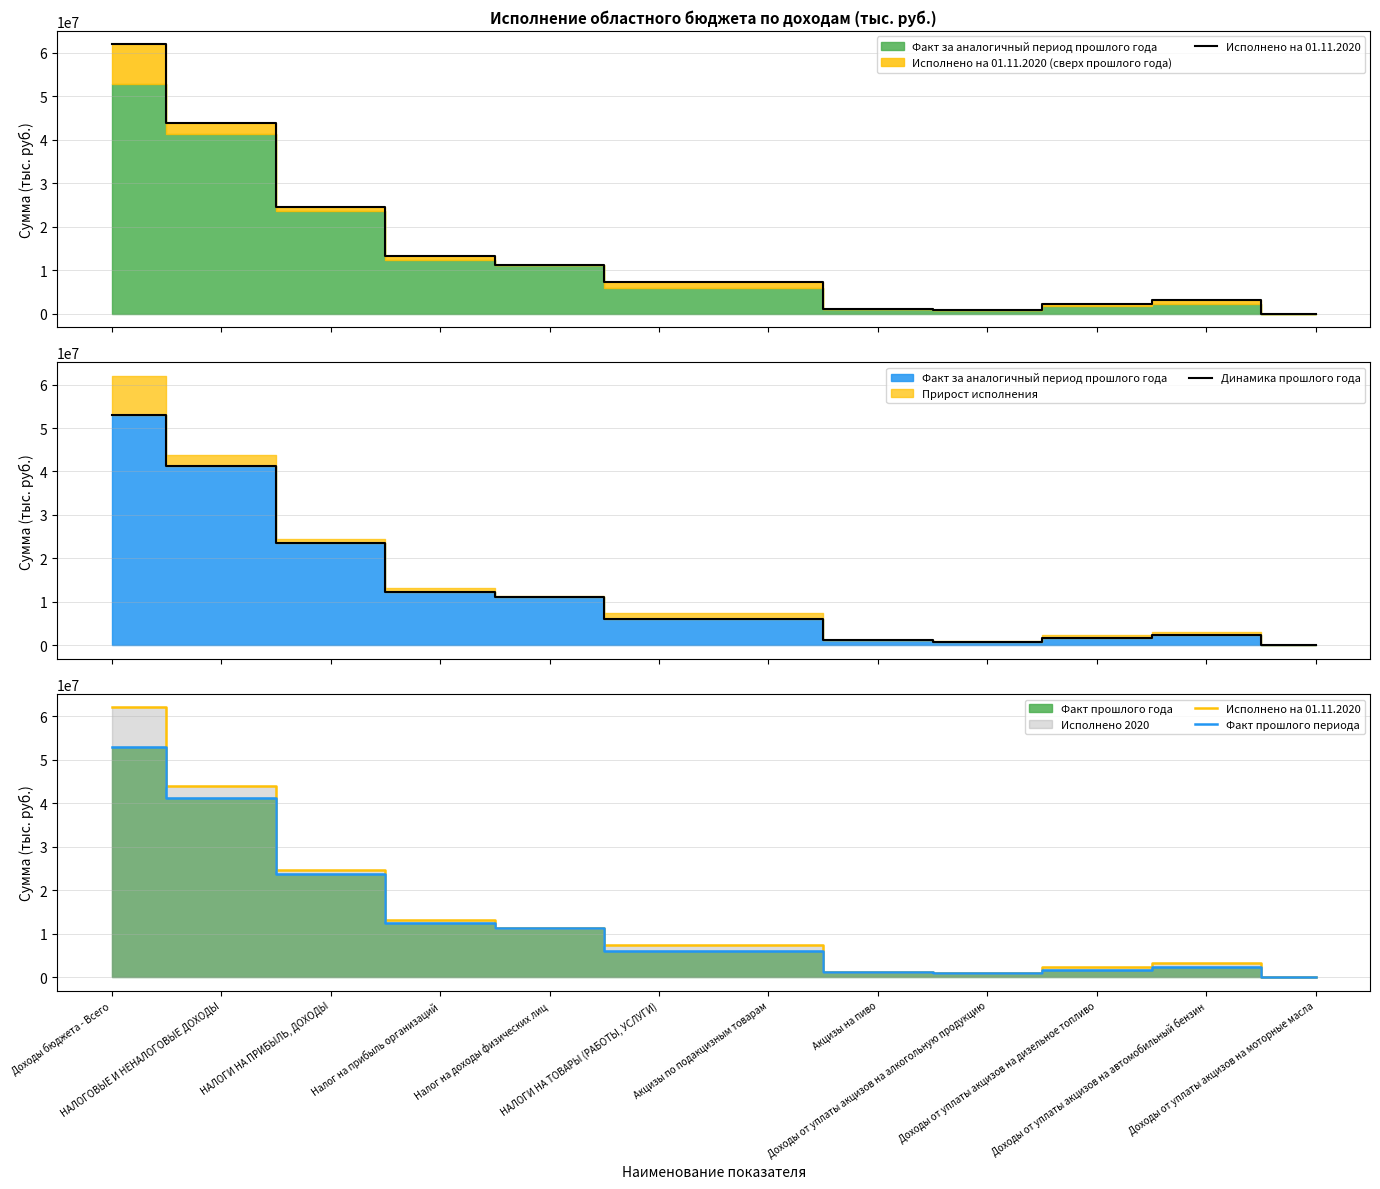

Is it true that Факт прошлого периода equals 12361628.3 at Налог на прибыль организаций?

True